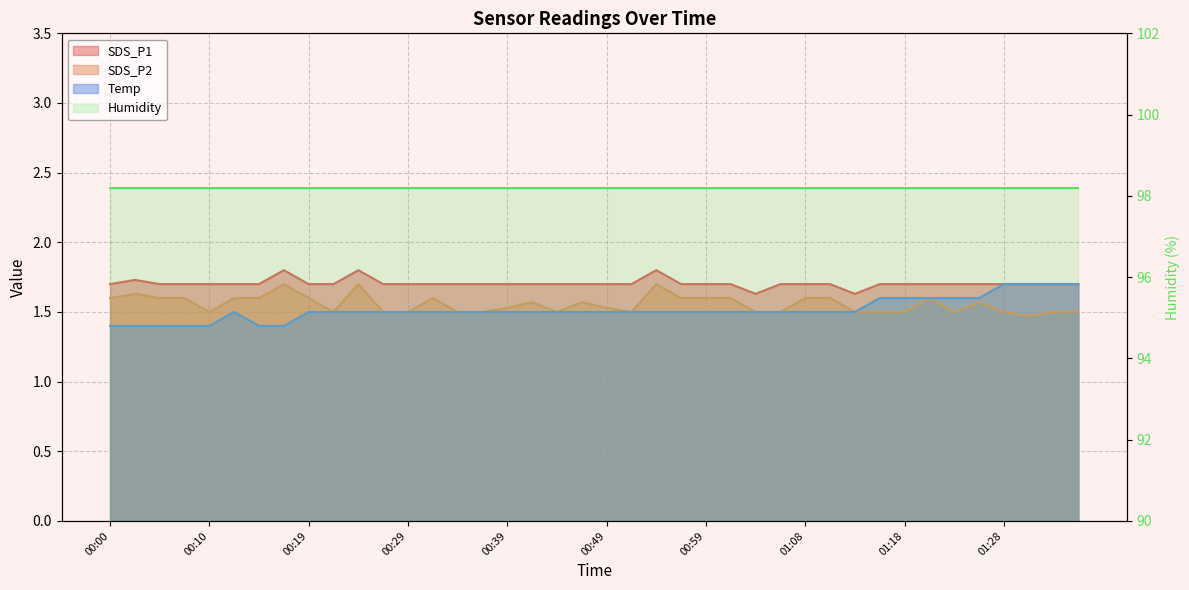

True or false: Temp and SDS_P2 cross at least once.

False